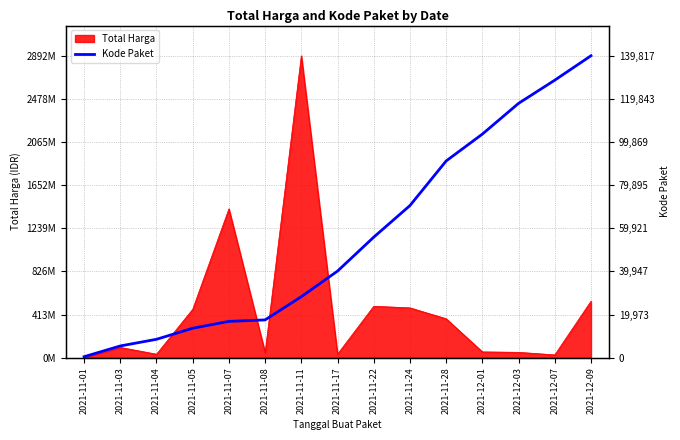

What is the sum of all values?

898868.2